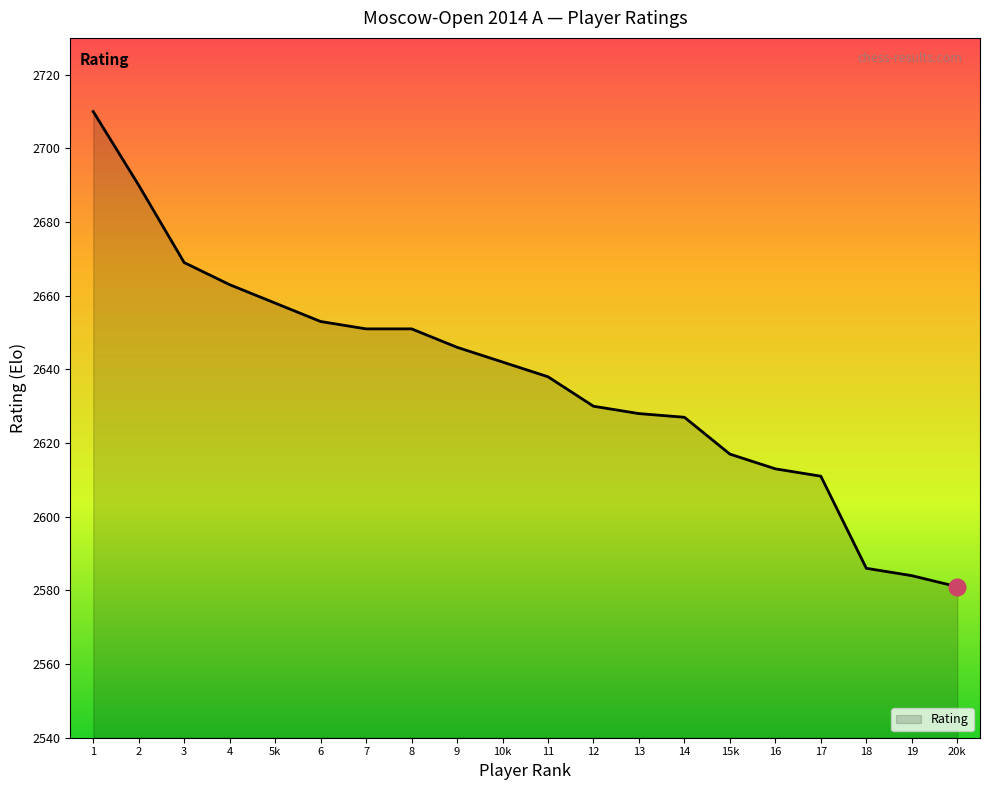

What is the greatest value displayed?

2710